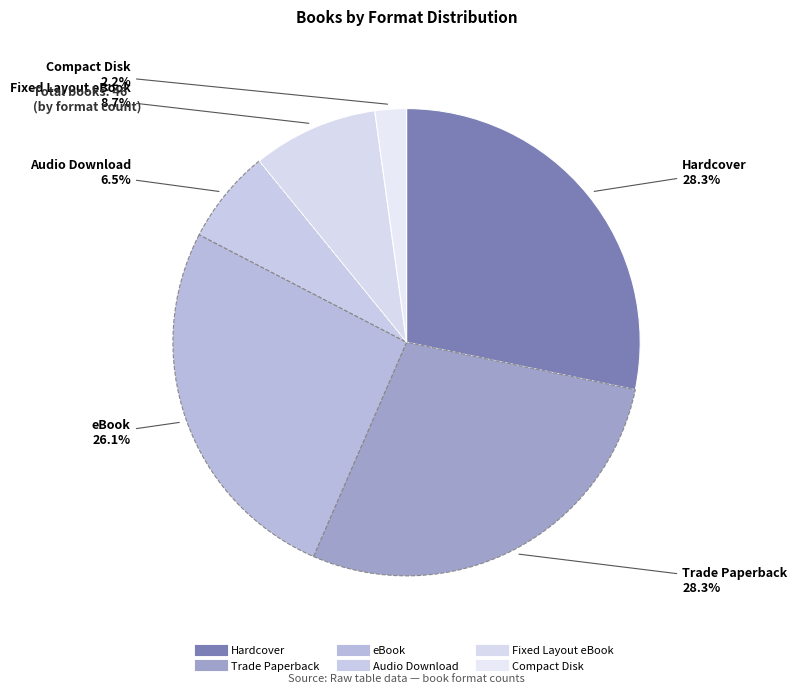

How many slices are in this pie chart?

6